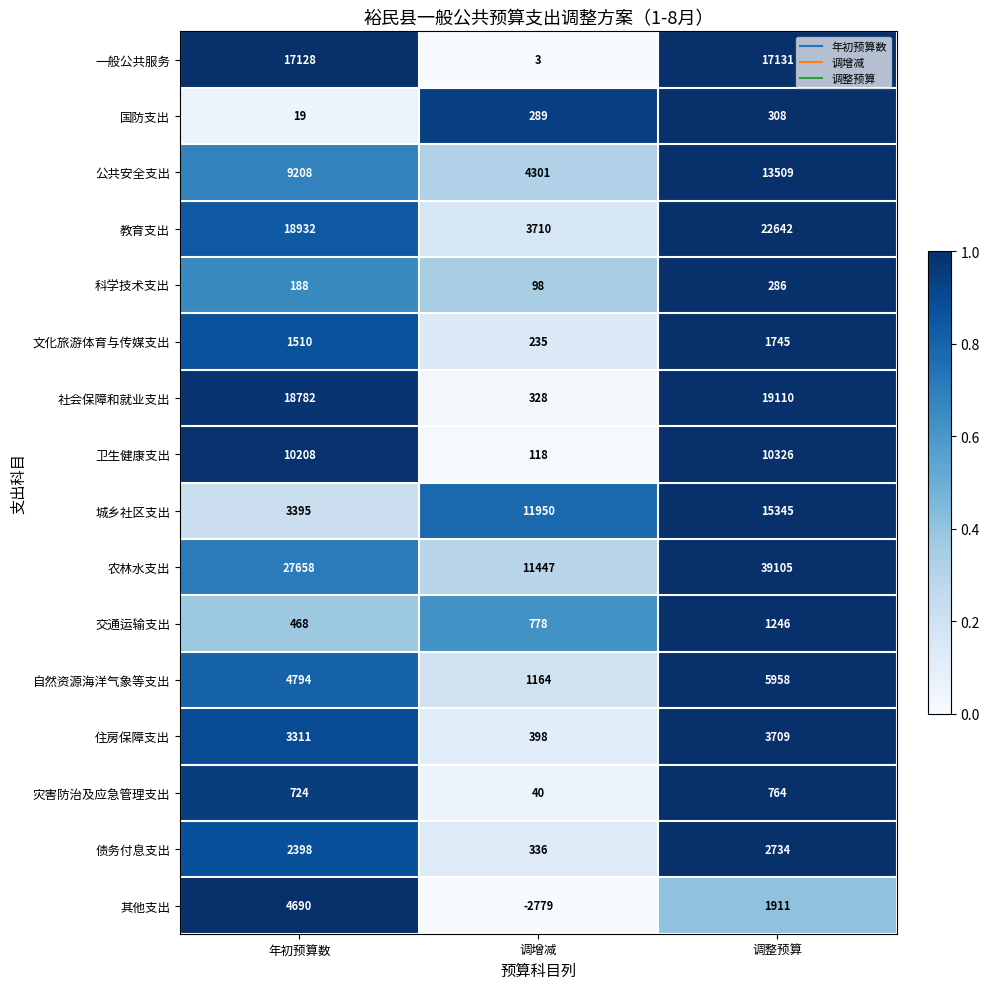

What is the average value of the 教育支出 series?

15095